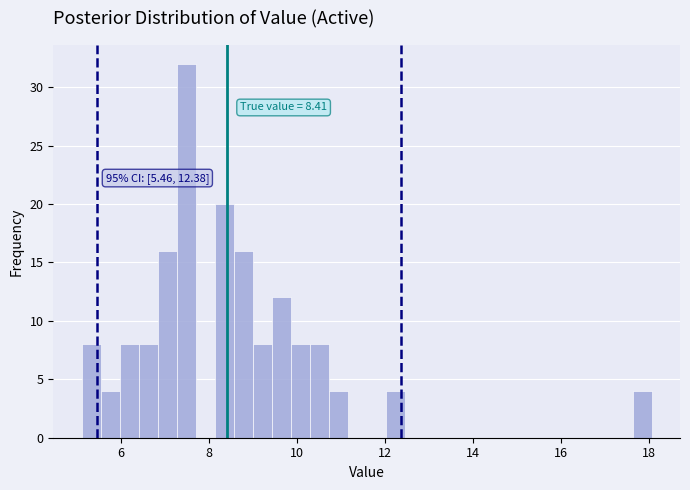

Read against the x-axis, roughly where is the centre of the tallest bar?

7.4